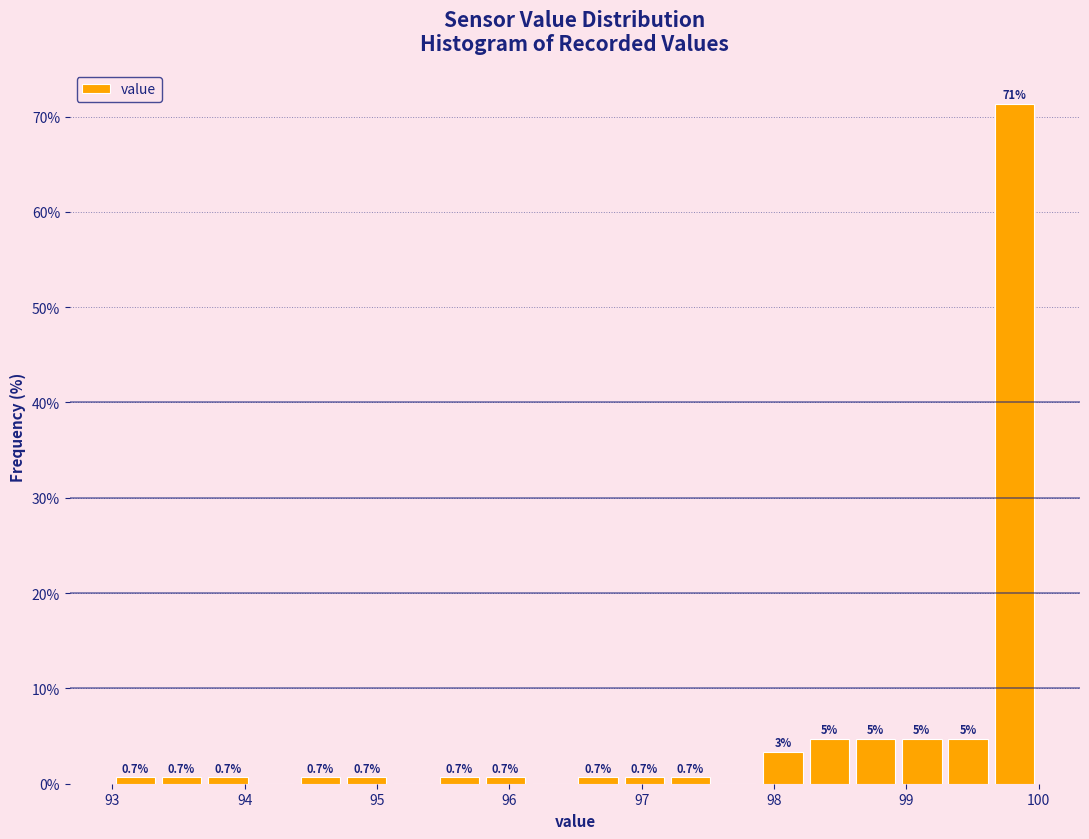

Around what value on the x-axis is the tallest bar? Give the approximate position of its centre, as read against the axis.

99.8